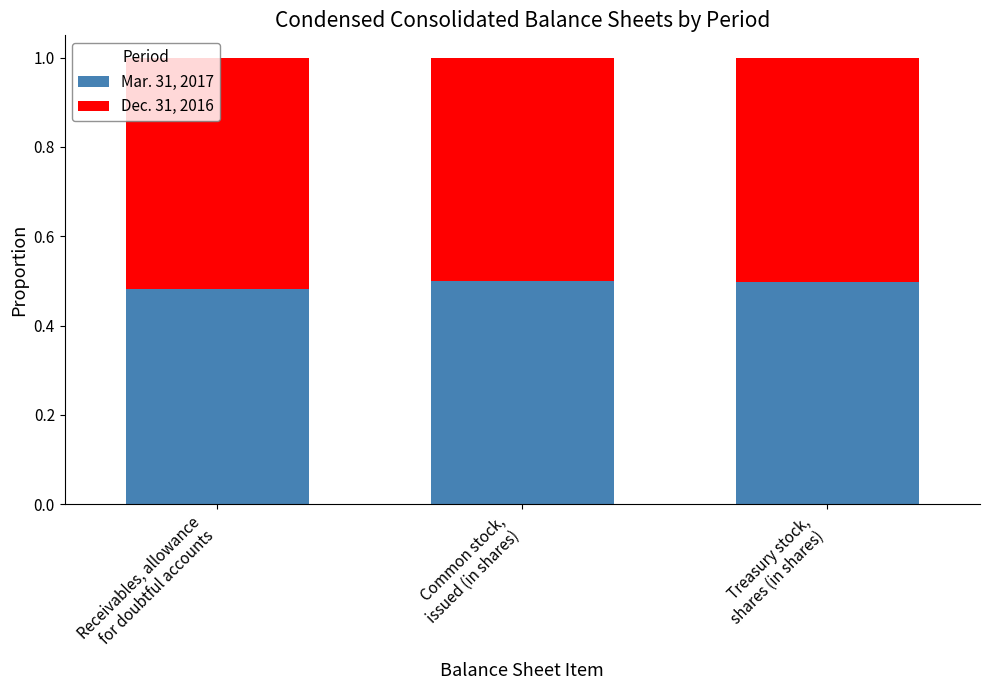

How many bars are there in total?

3